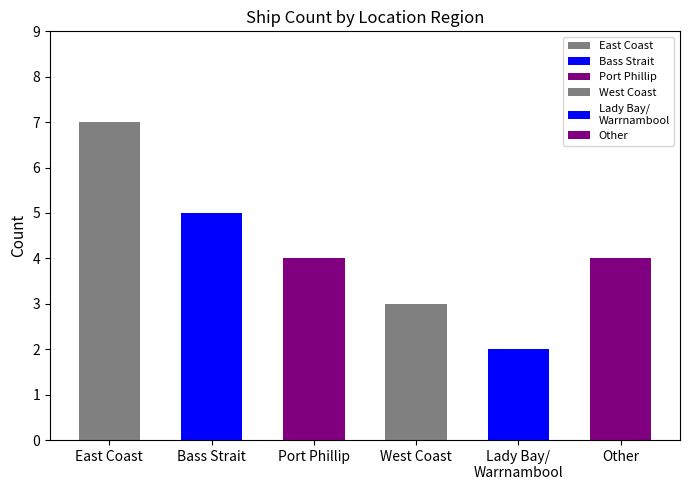

The value at West Coast is 3. True or false?

True